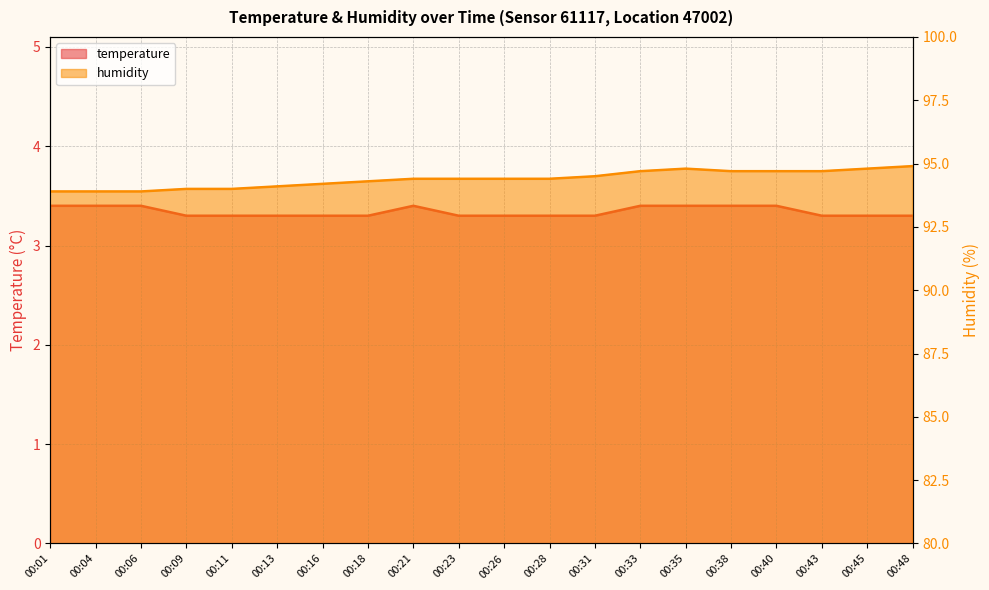

True or false: temperature and humidity cross at least once.

False